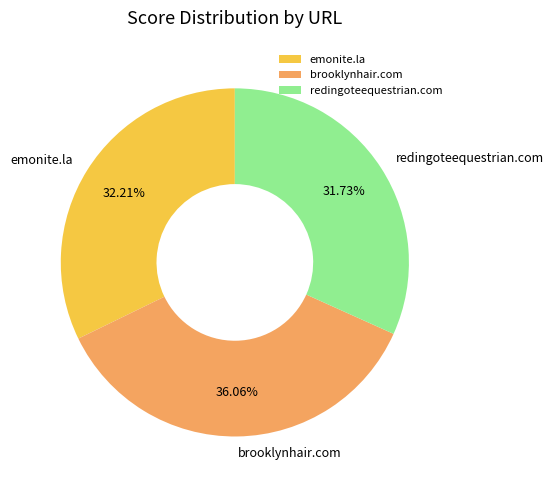

Does emonite.la account for over 50% of the chart?

No